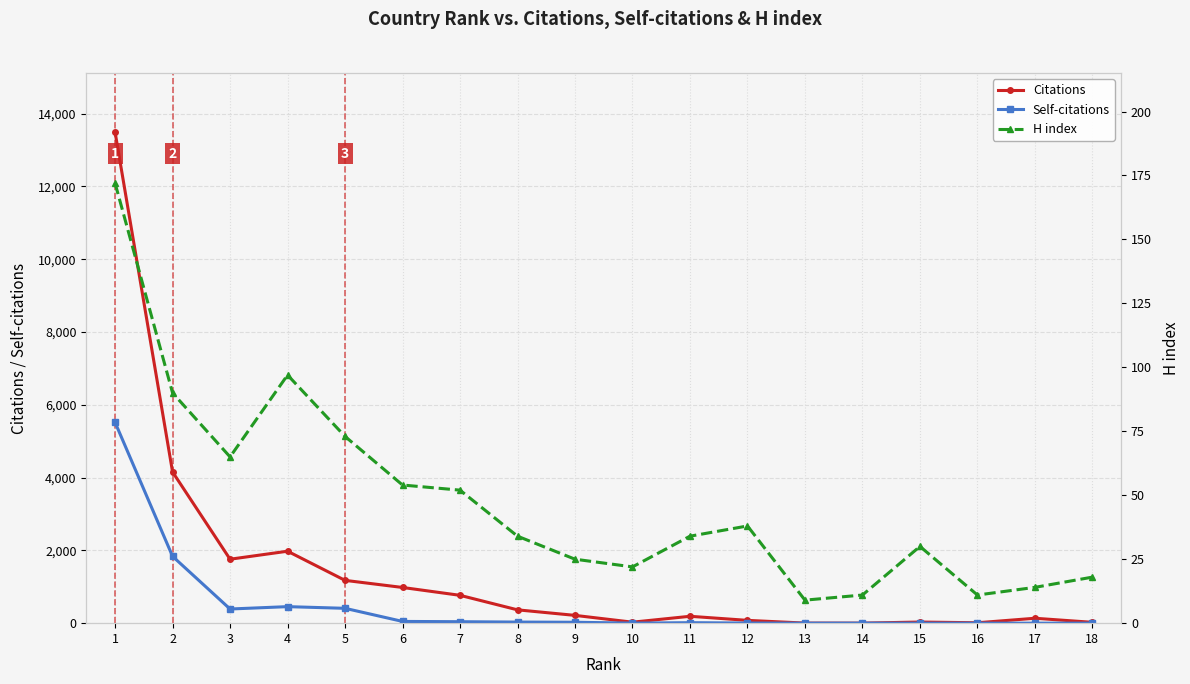

True or false: H index has more than 2 points higher than both neighbors.

True